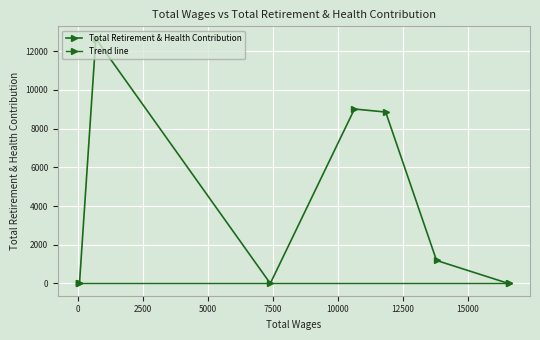

How many points are higher than both their immediate neighbors (excluding endpoints)?

2